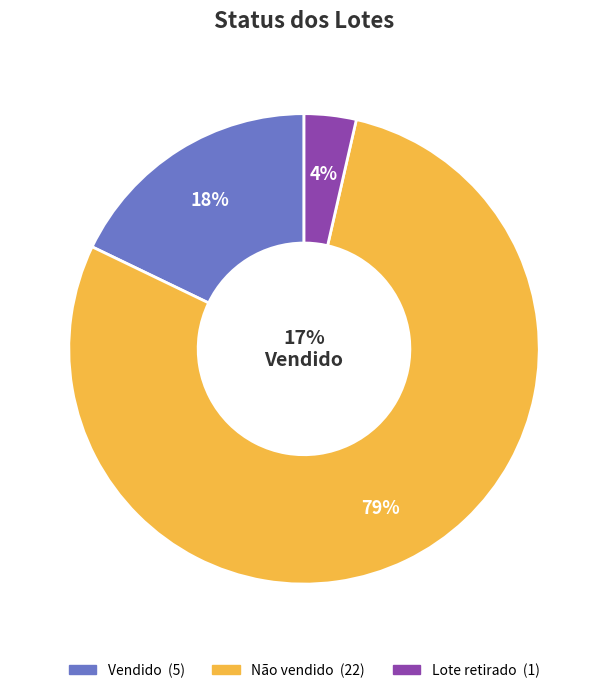

To the nearest percent, what is the difference between the Vendido and Não vendido slice percentages?

61%